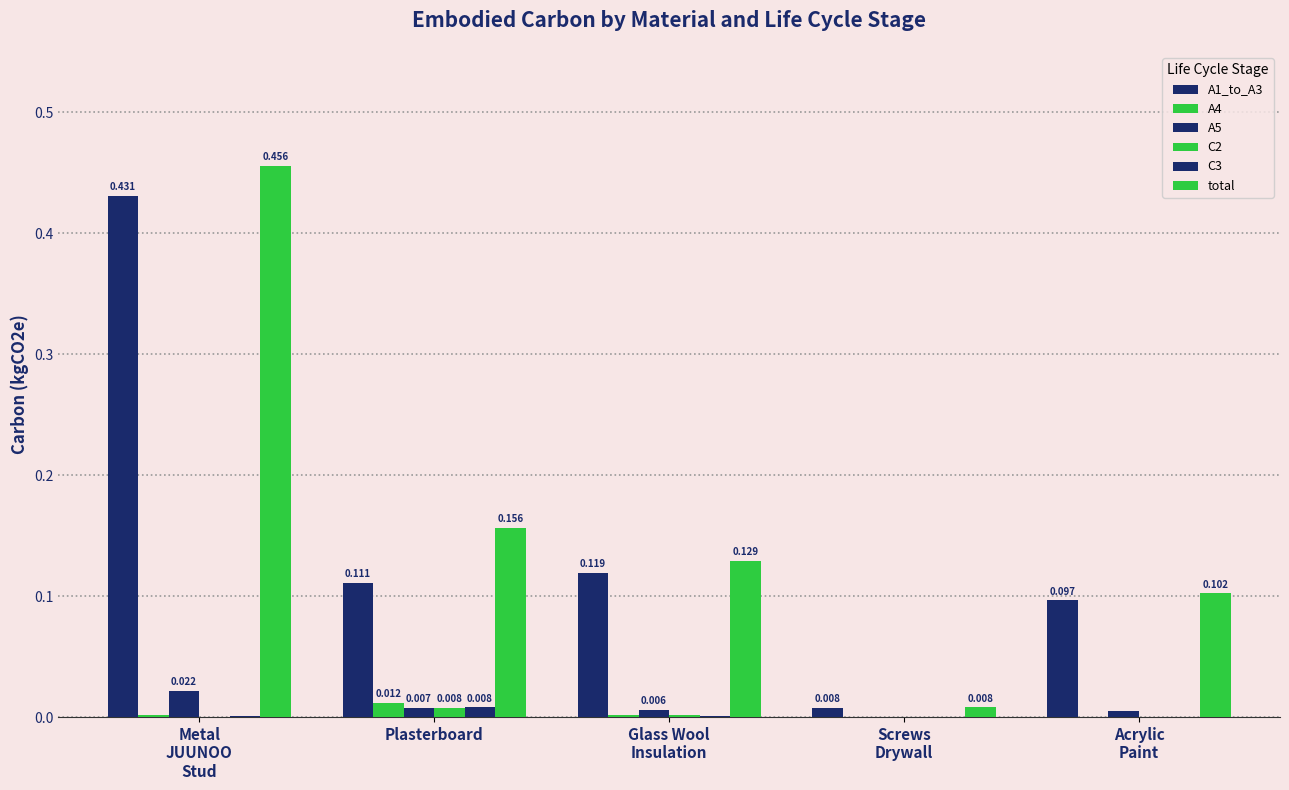

How many categories are shown in the chart?

5